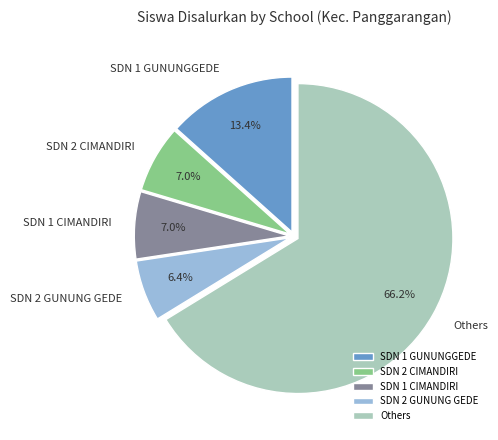

Combined, do SDN 1 CIMANDIRI and SDN 1 GUNUNGGEDE account for over 50%?

No